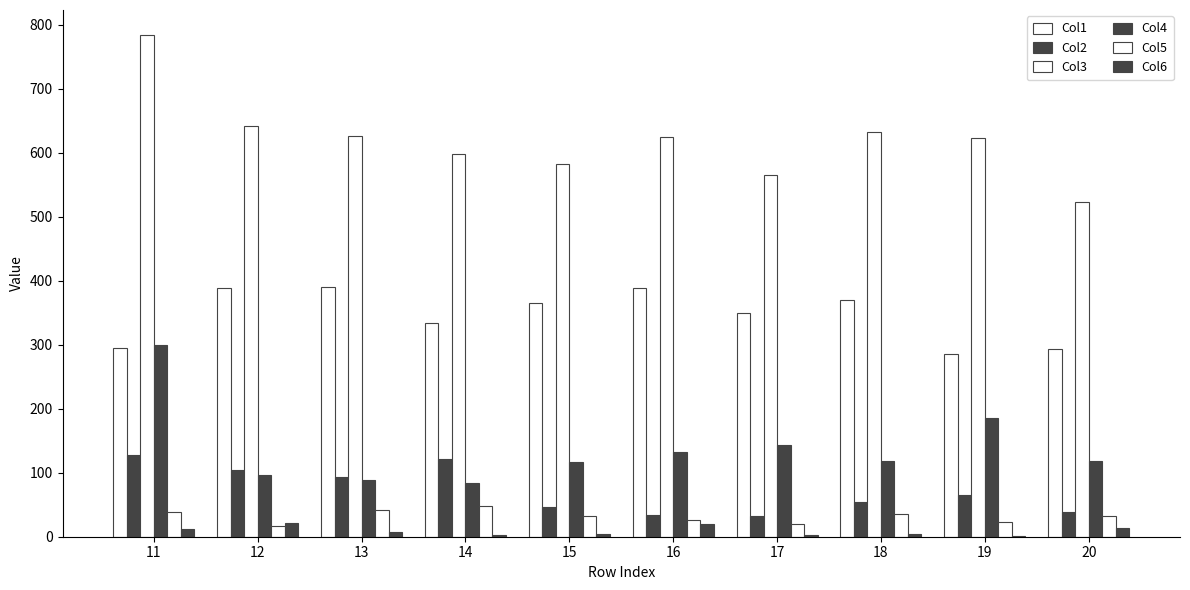

Read the Col1 value at 16, to the nearest 10.

390